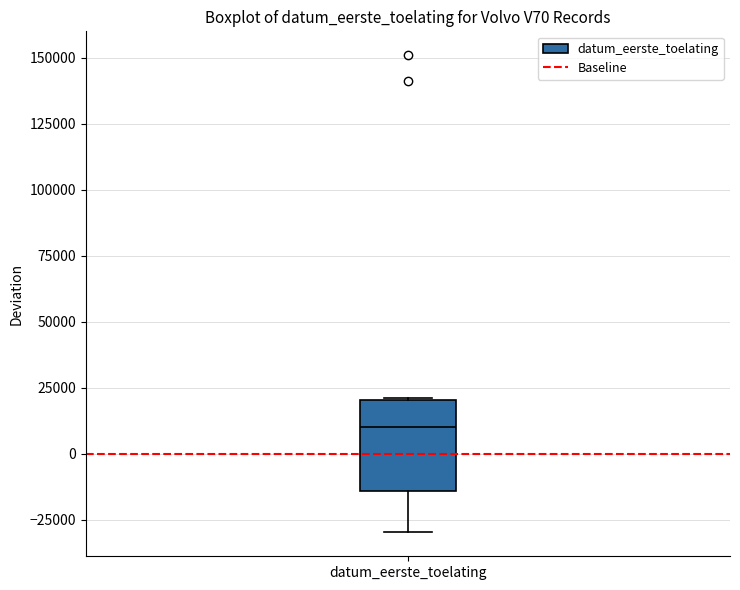

Transcribe this box plot: give where the median line is, the range the box spans, and where the two whiskers end, as read against the y-axis. The values are not printed on the chart, so give them approximately, as read against the axis.

median 10000, box -15000 to 20000, whiskers -30000 to 20000